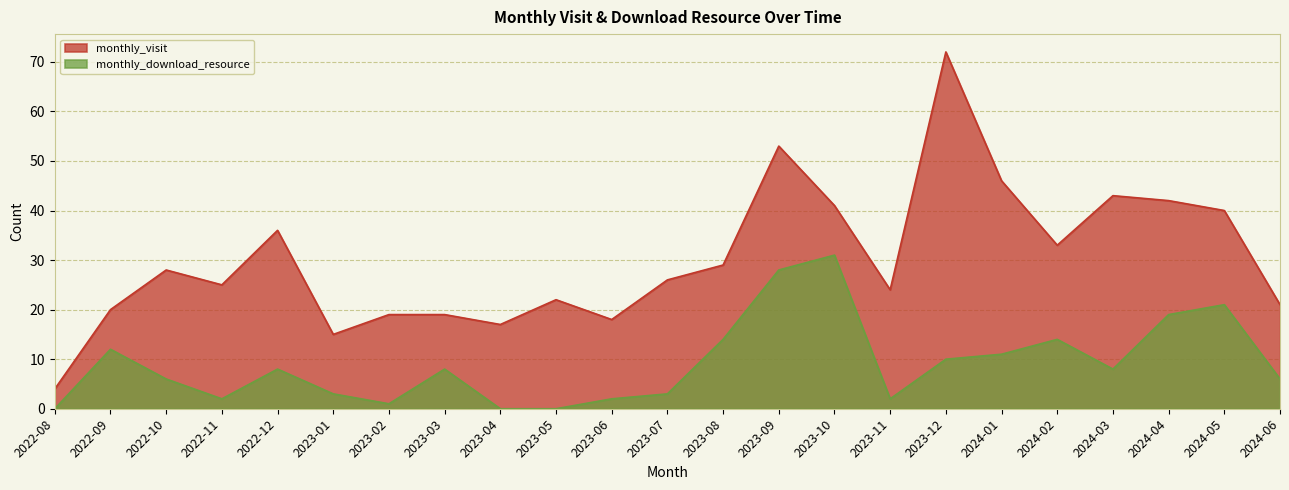

How many categories are shown in the chart?

23